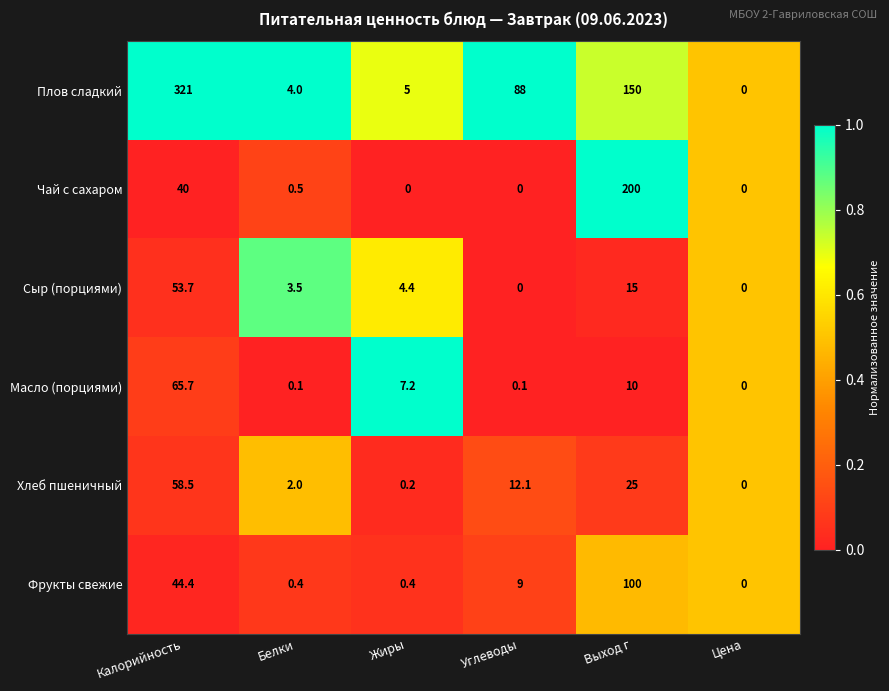

Between Калорийность and Выход г, which series saw the biggest shift?

Плов сладкий